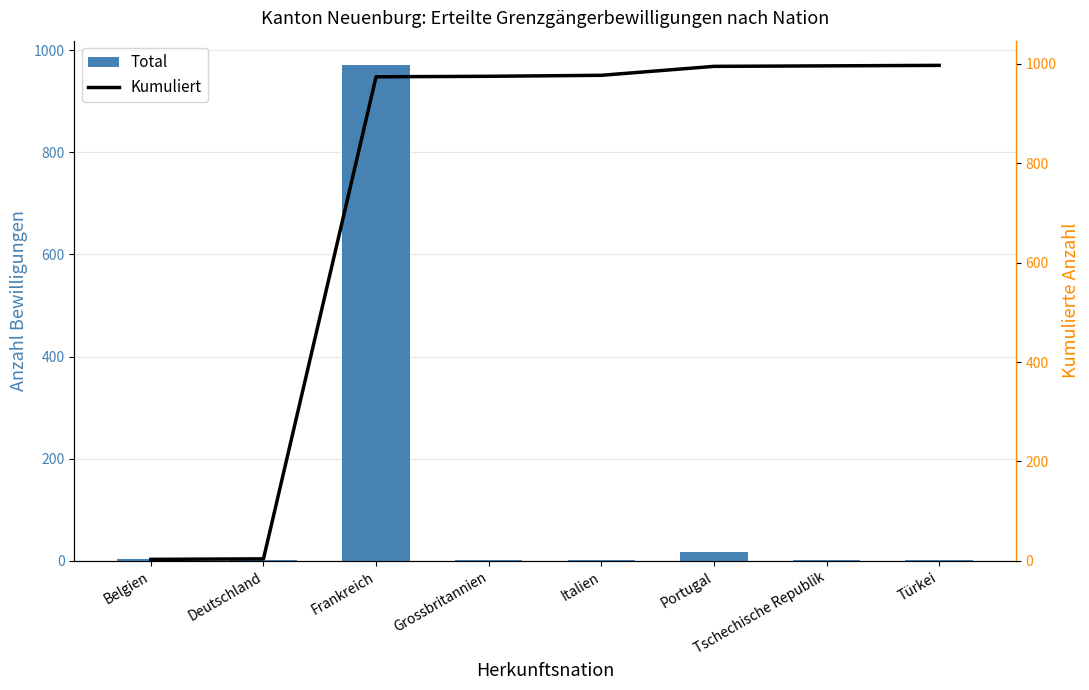

True or false: Total has a value of 1 at Belgien.

False